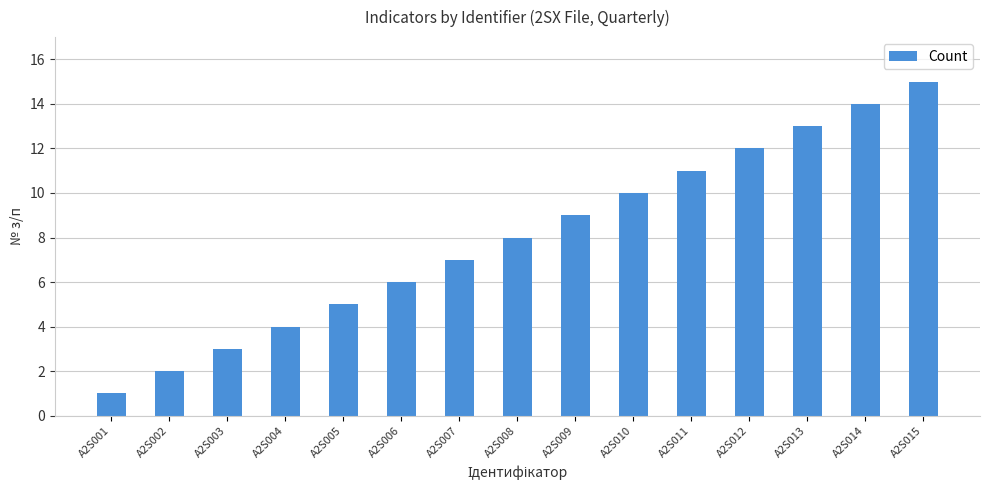

What is the greatest value displayed?

15